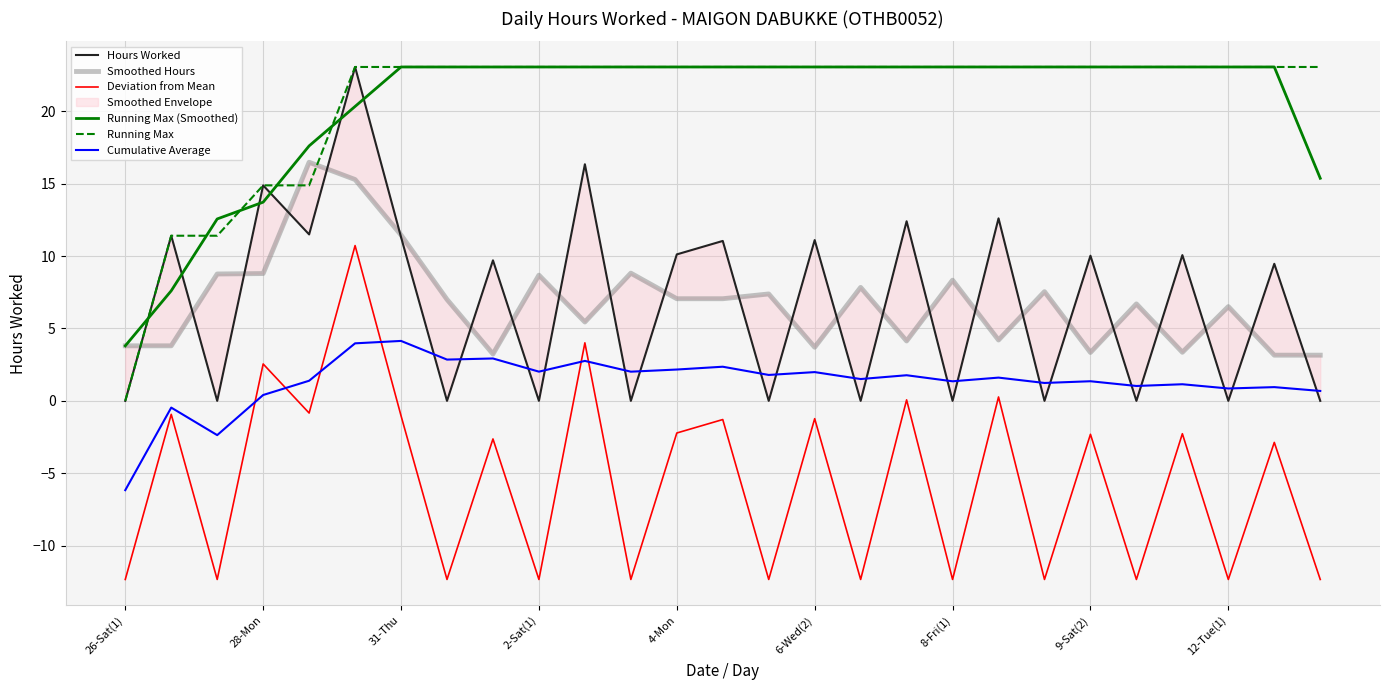

The value of Deviation from Mean at 12-Tue(1) is -0.6. True or false?

False